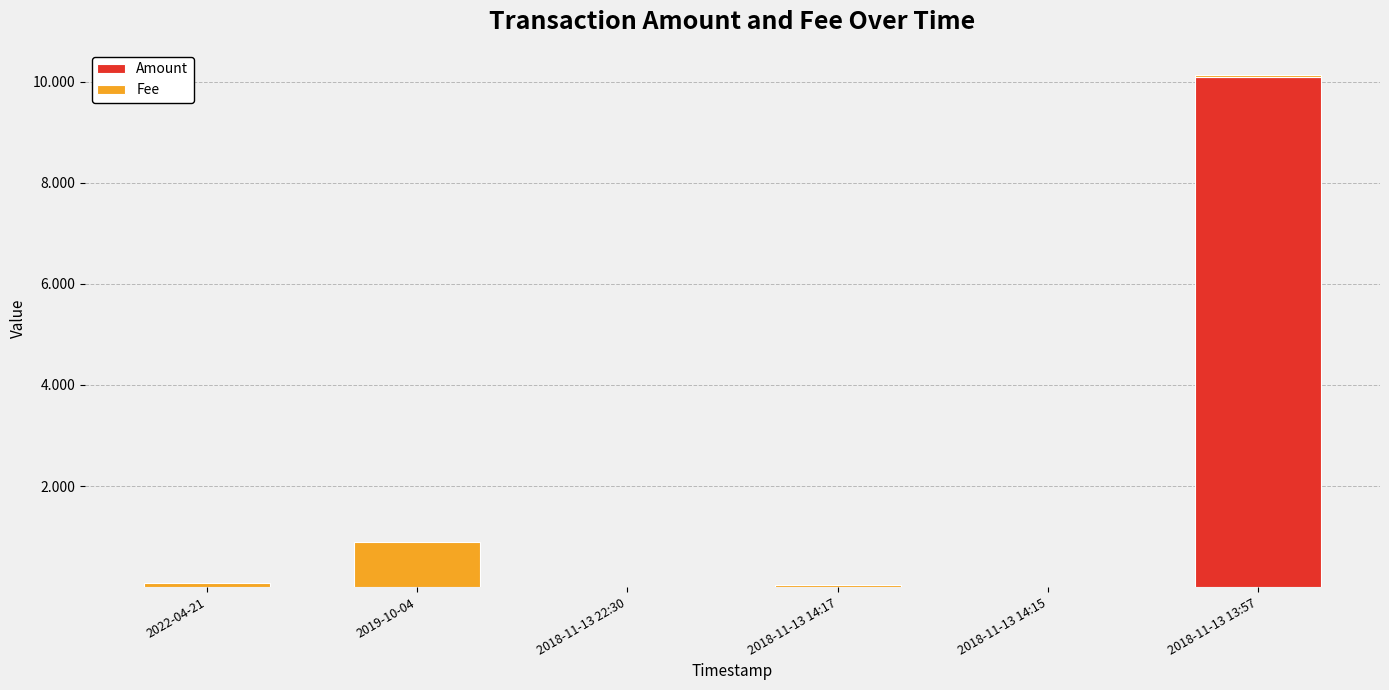

The Amount series shows 0.0 at 2019-10-04. True or false?

True